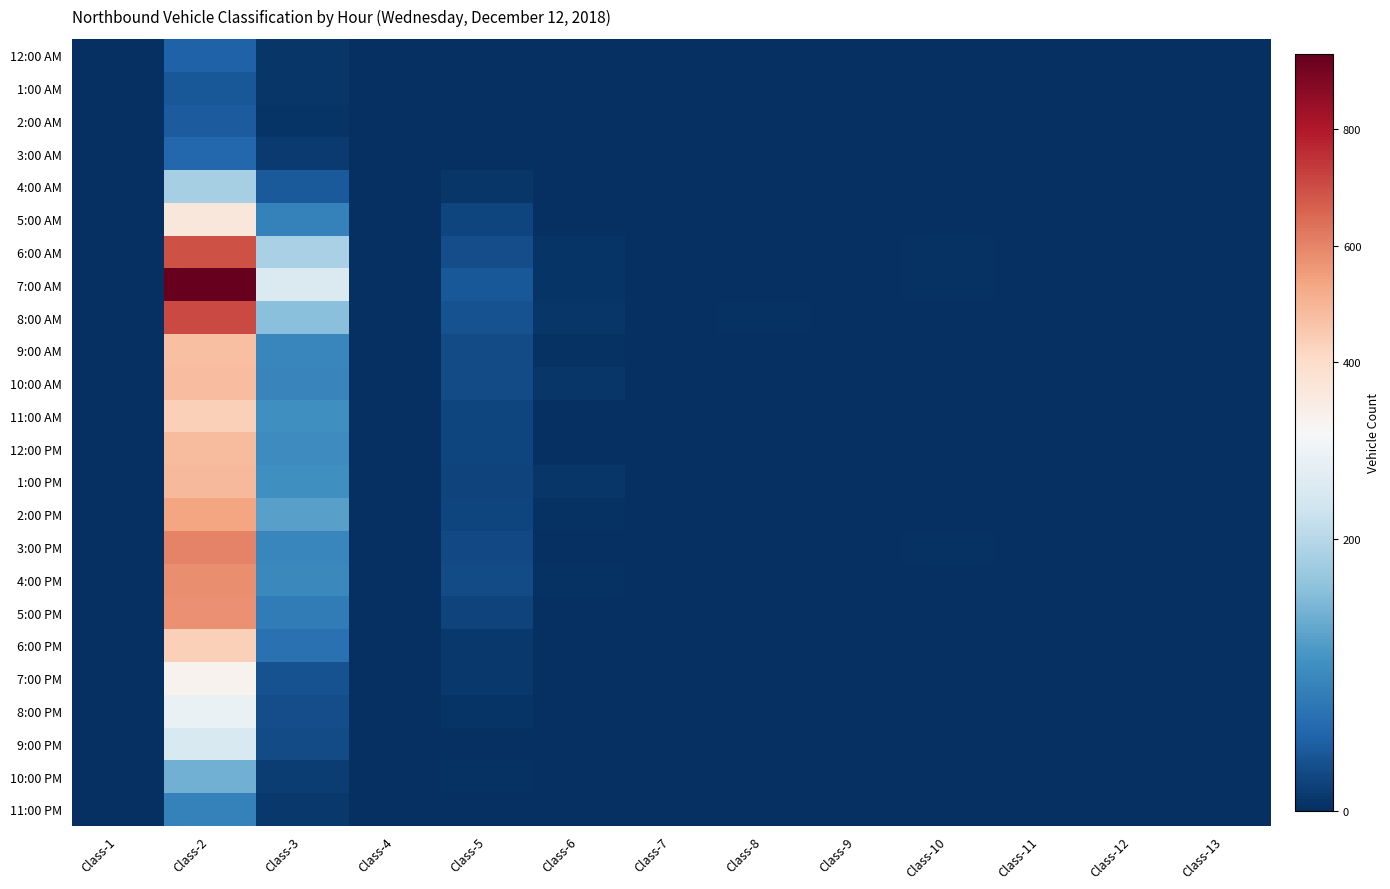

What is the sum of the 10:00 PM values at Class-5 and Class-11?

3